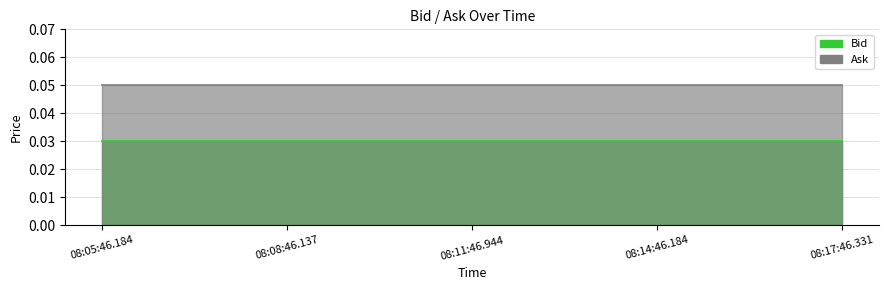

What is the maximum value shown in the chart?

0.1